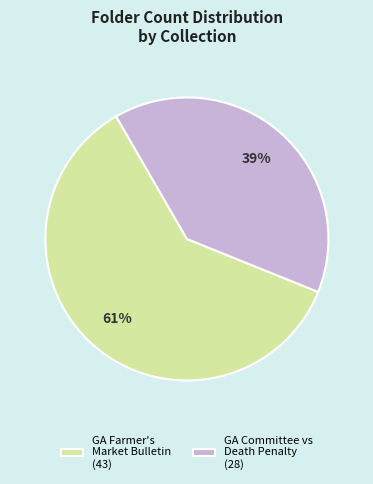

Which slice is the smallest?

GA Committee vs Death Penalty (28)